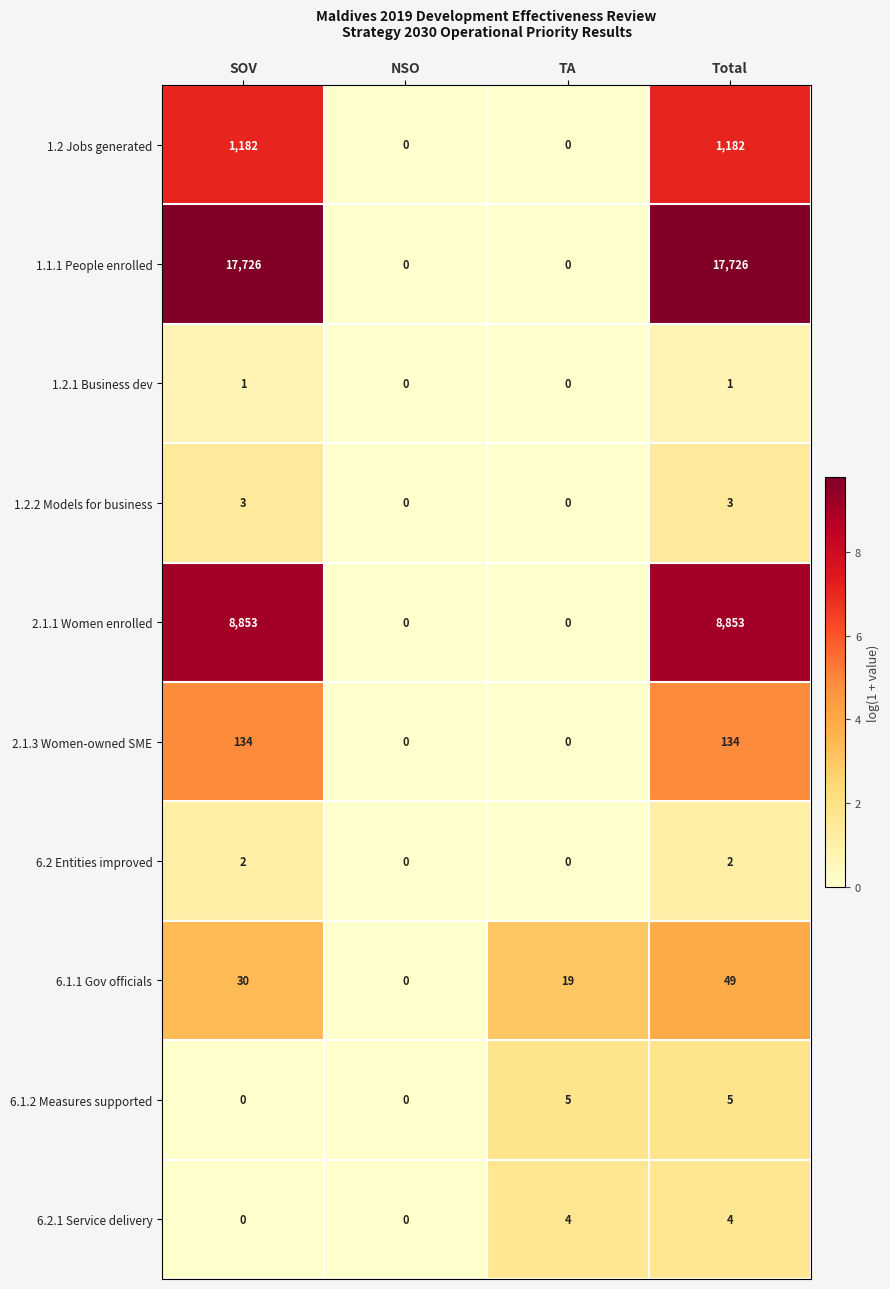

Between TA and Total, which series saw the biggest shift?

1.1.1 People enrolled